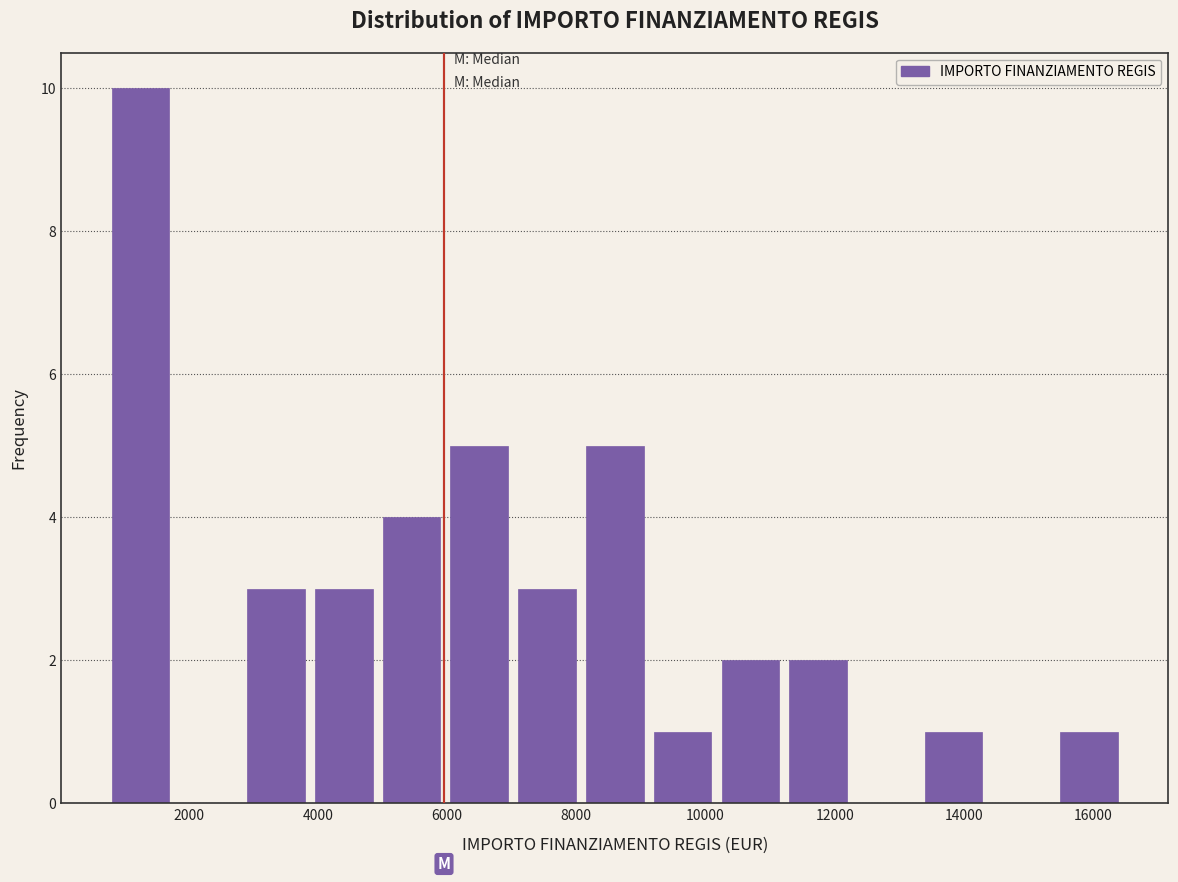

What is the height of the bar covering 5000 to 6000 on the x-axis? Neither the bar edges nor the heights are printed on the chart, so give them approximately, as read against the axes.

4